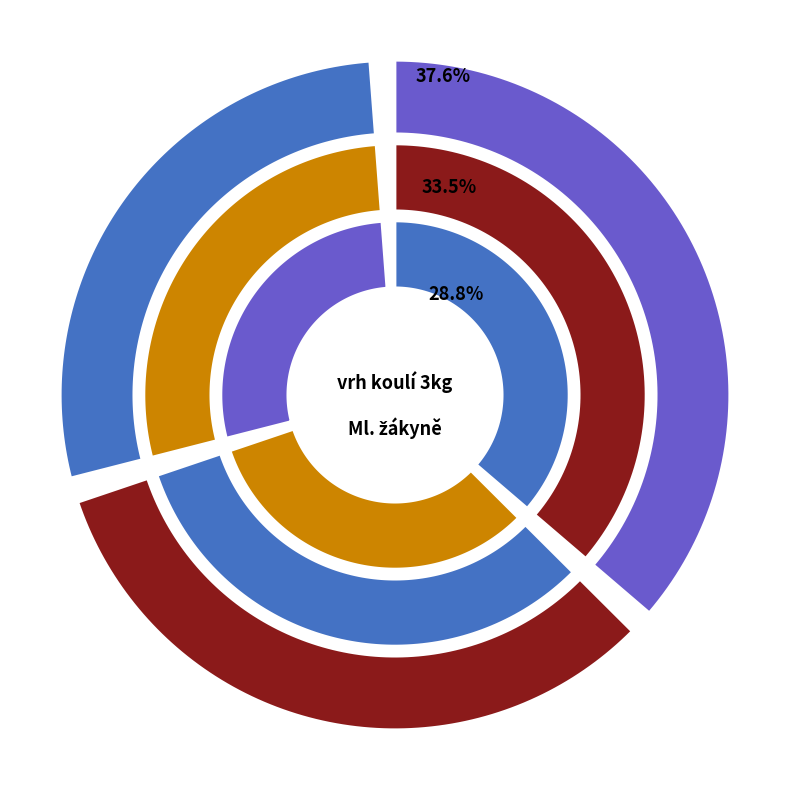

Does any single category account for the majority?

No